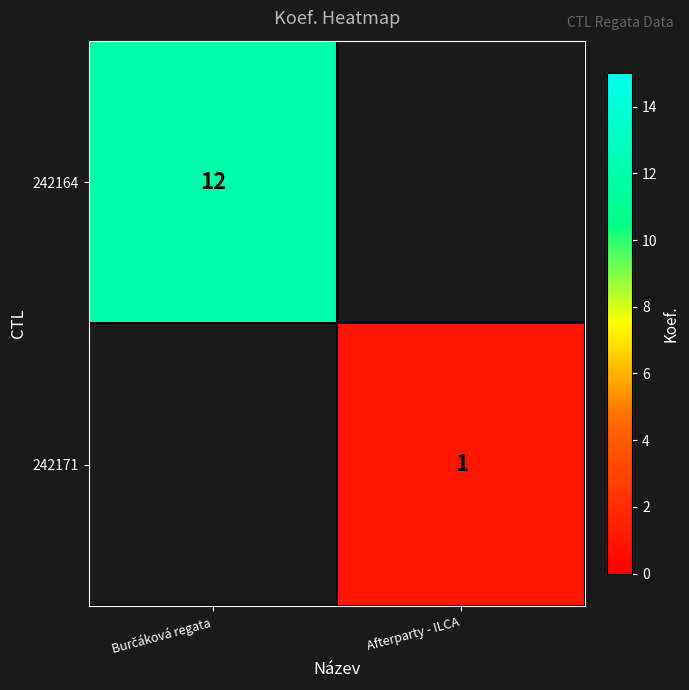

Is it true that 242171 equals 1 at Afterparty - ILCA?

True